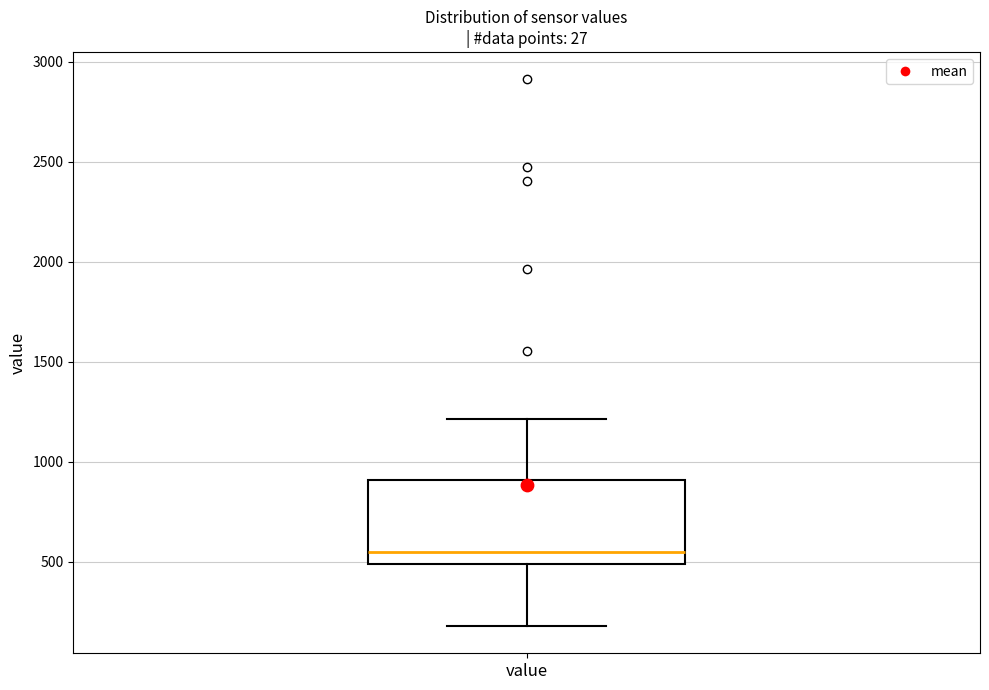

Where does the upper whisker of the box for value end on the y-axis? The values are not printed on the chart, so give them approximately, as read against the axis.

1200